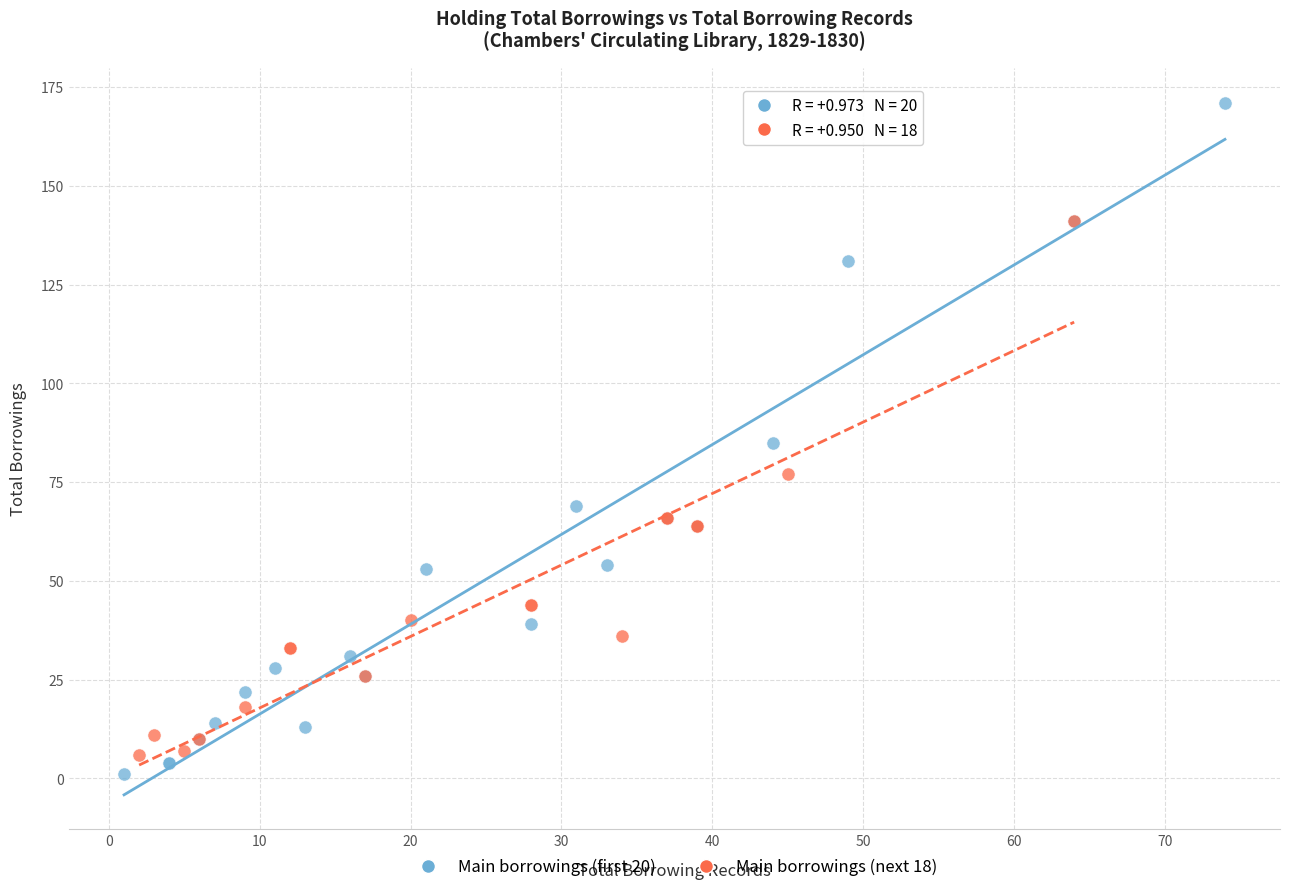

Which series reaches the maximum Y coordinate?

Main borrowings (first 20)